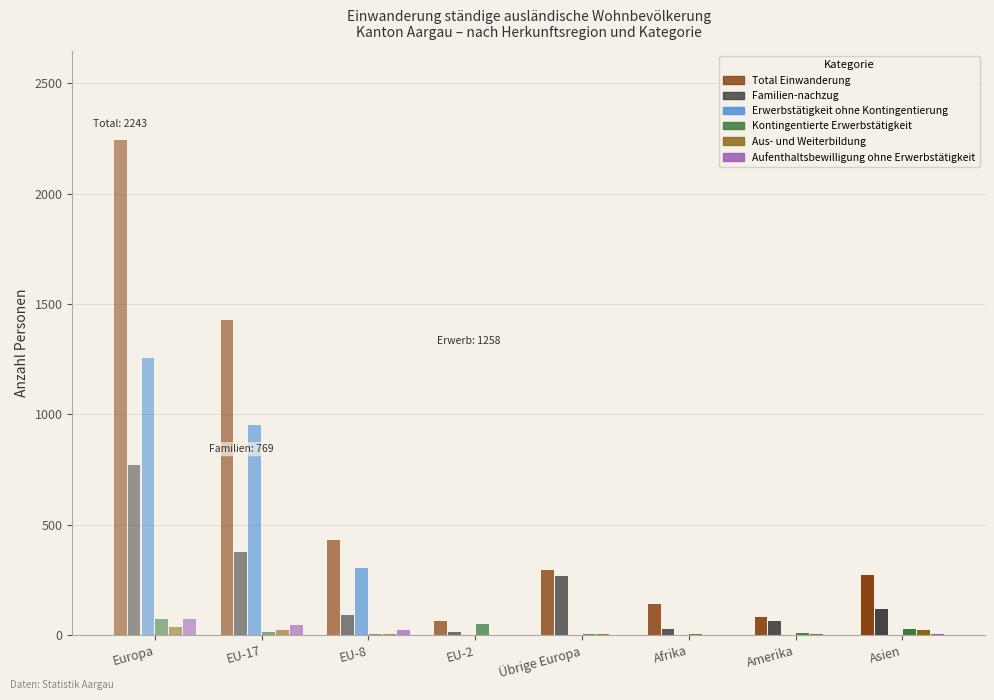

Where does the Kontingentierte Erwerbstätigkeit series first go above 15?

Europa